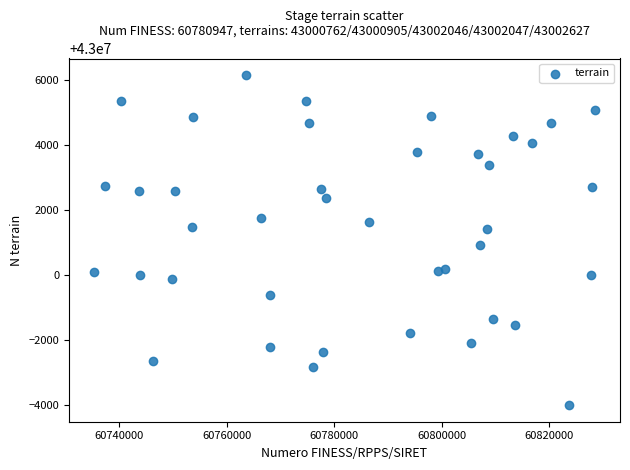

What is the range of X values (max minus min)?

93181.9